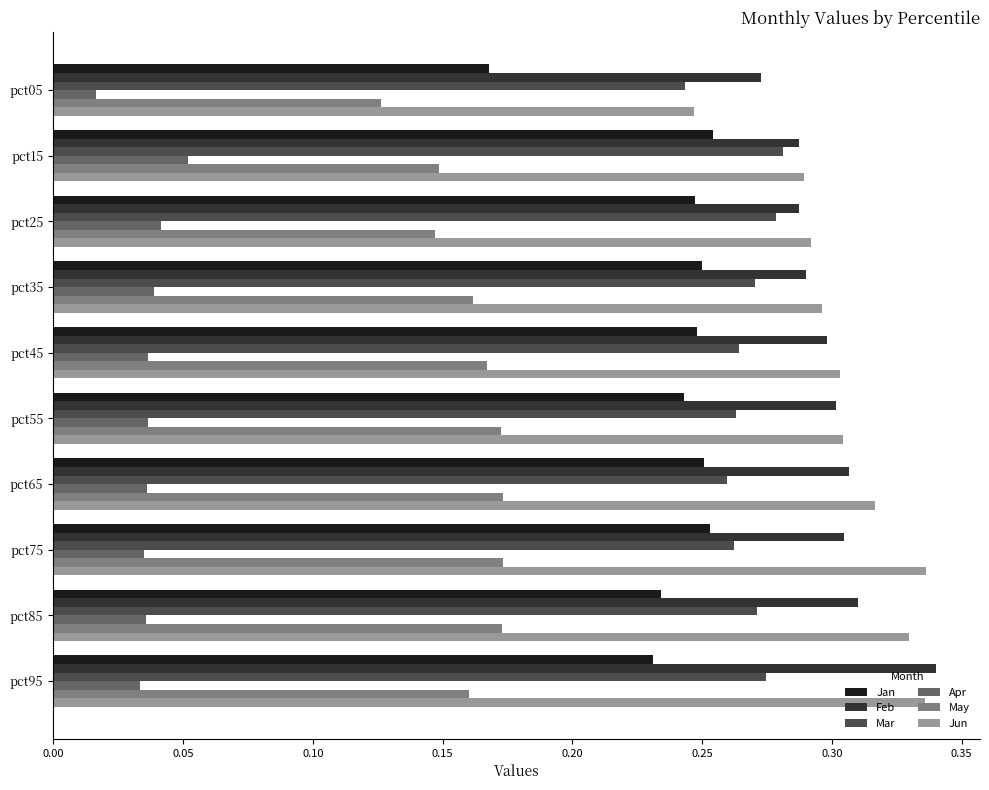

Which series has the largest range (max minus min)?

Jun